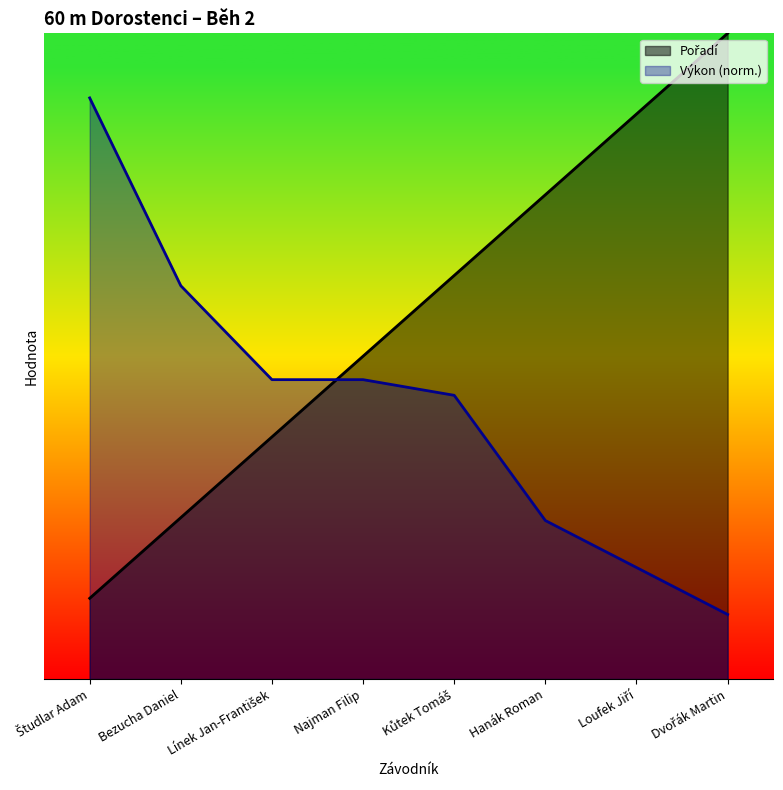

Which series has the largest total across all categories?

Pořadí